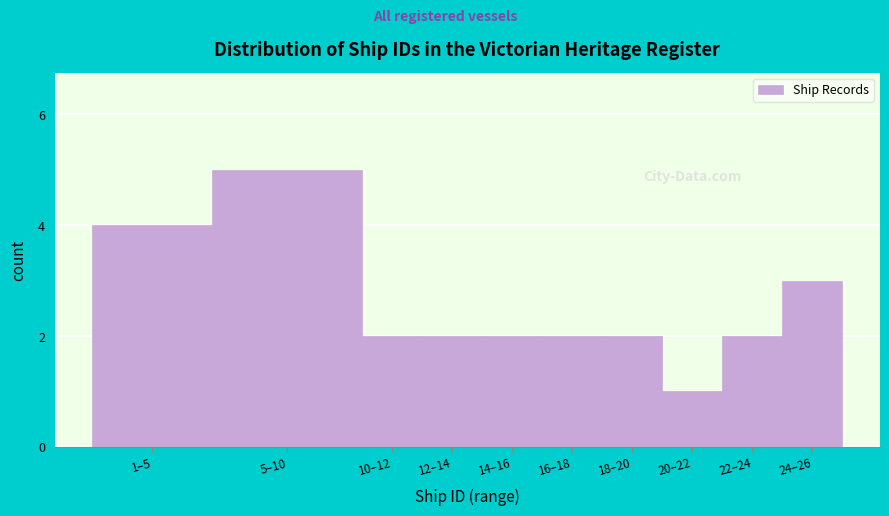

Reading left to right, list all the values displayed in this chart.

4	5	2	2	2	2	2	1	2	3